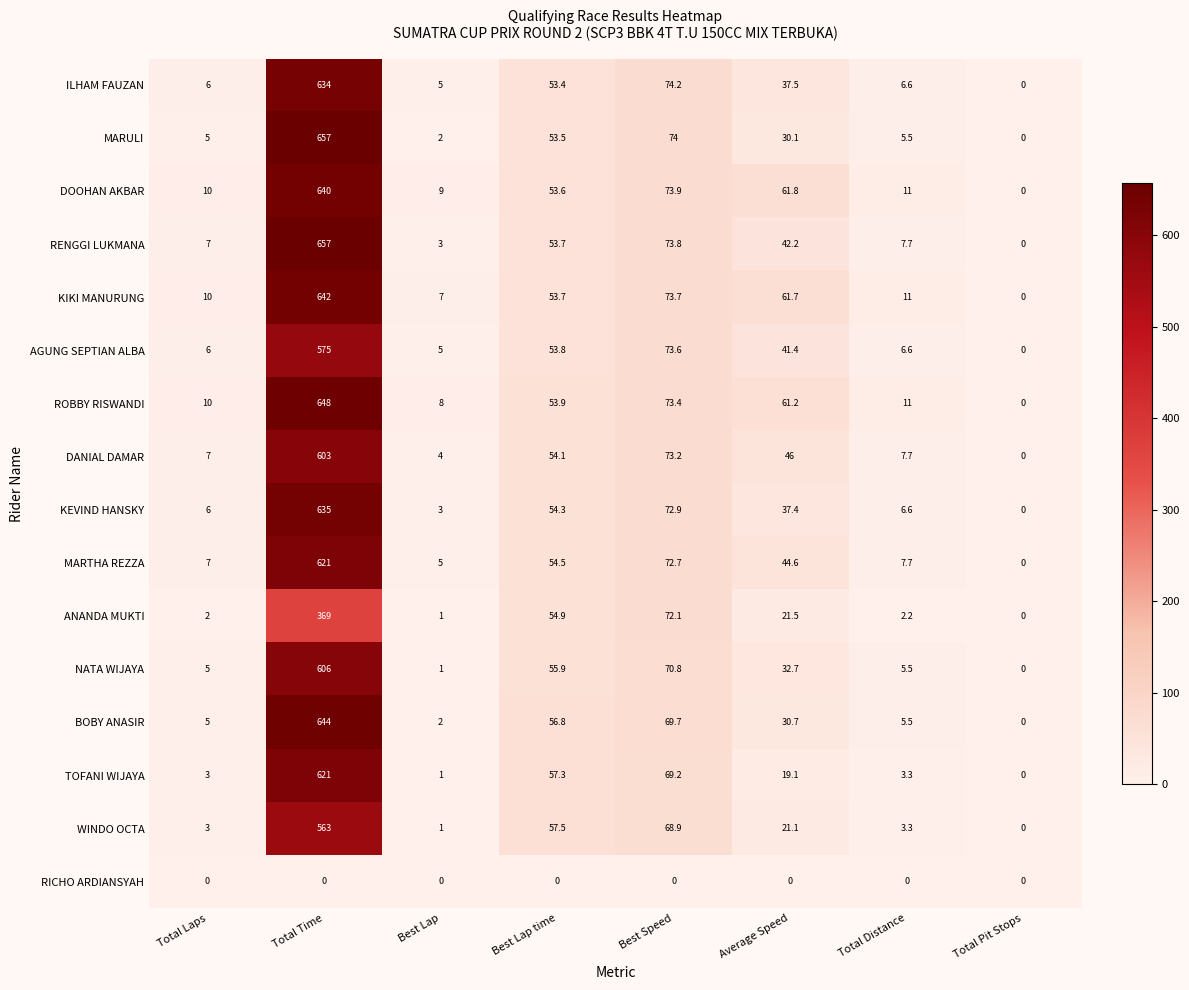

What is the difference between the maximum and minimum values in the MARULI series?

657.0